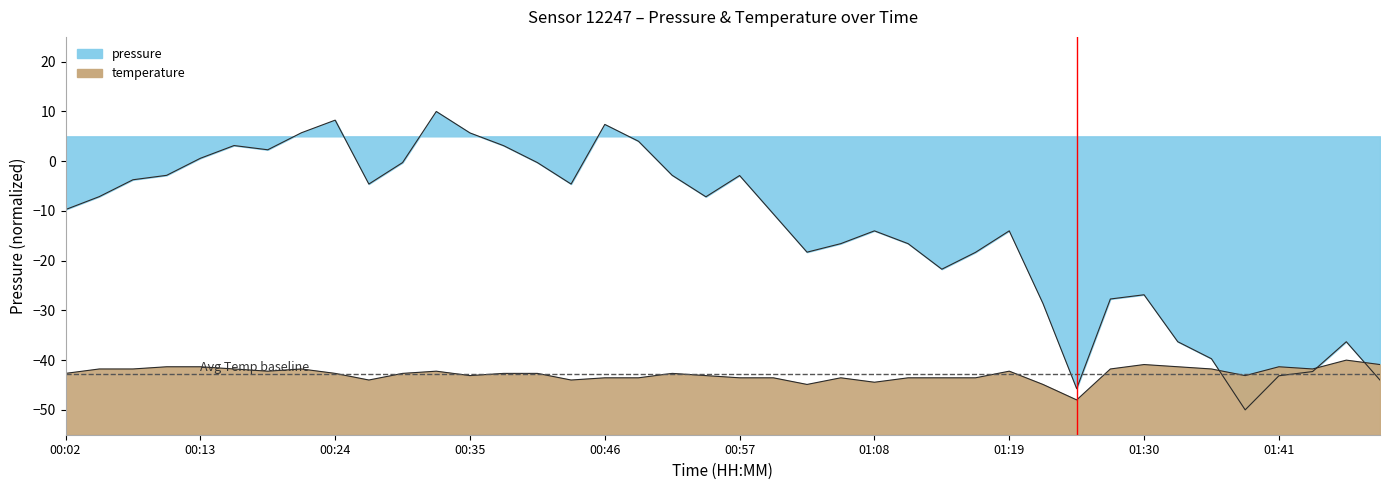

What is the smallest value displayed?

-50.0